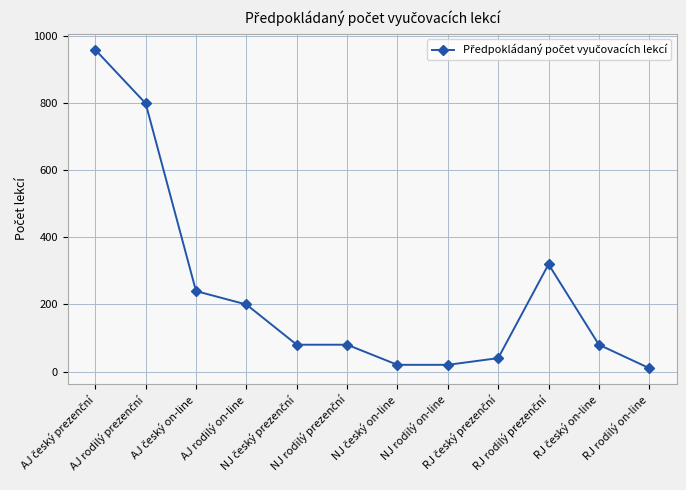

What is the average value?

238